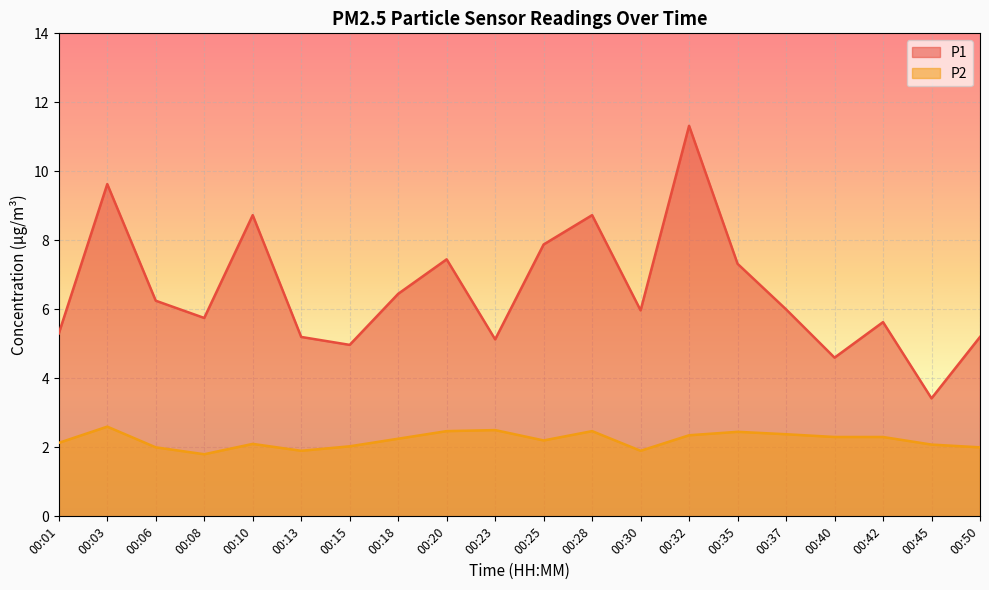

At which label is P2 closest to 2?

00:06